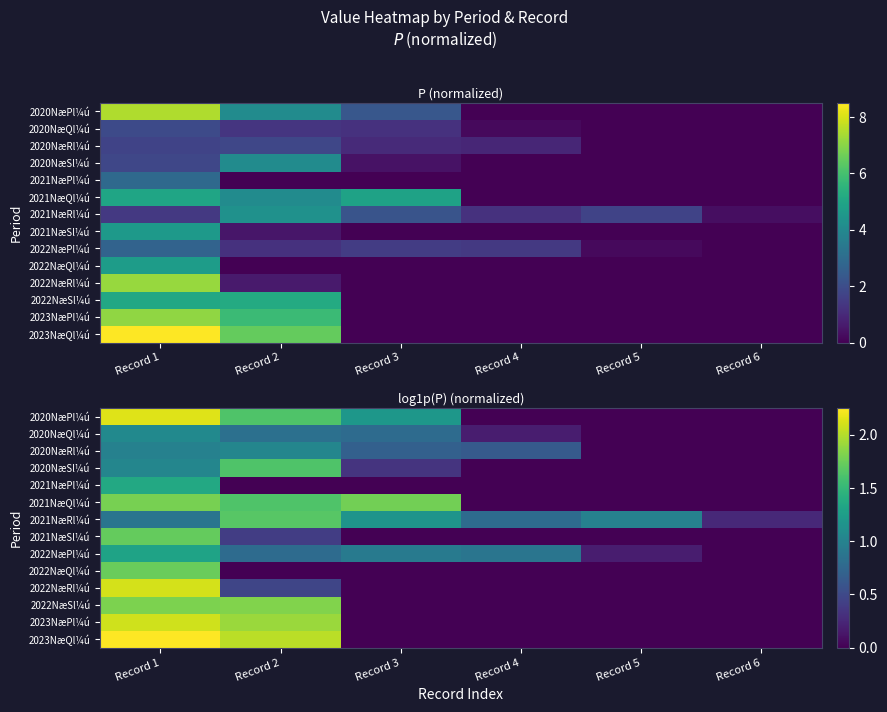

What is the sum of the 2020NæRl¼ú values at Record 6 and Record 2?

1.0